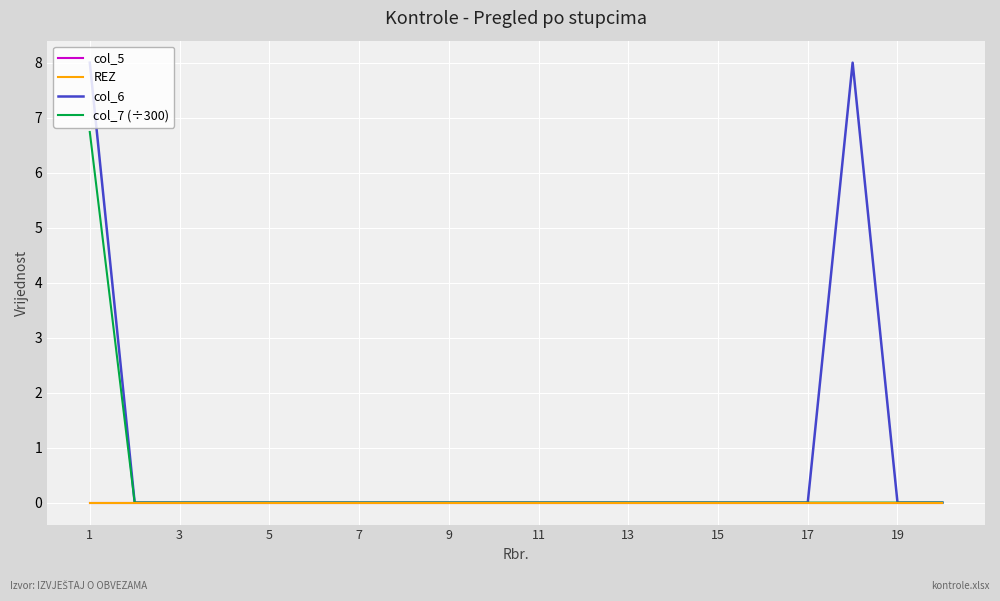

Does the chart have visible grid lines?

Yes